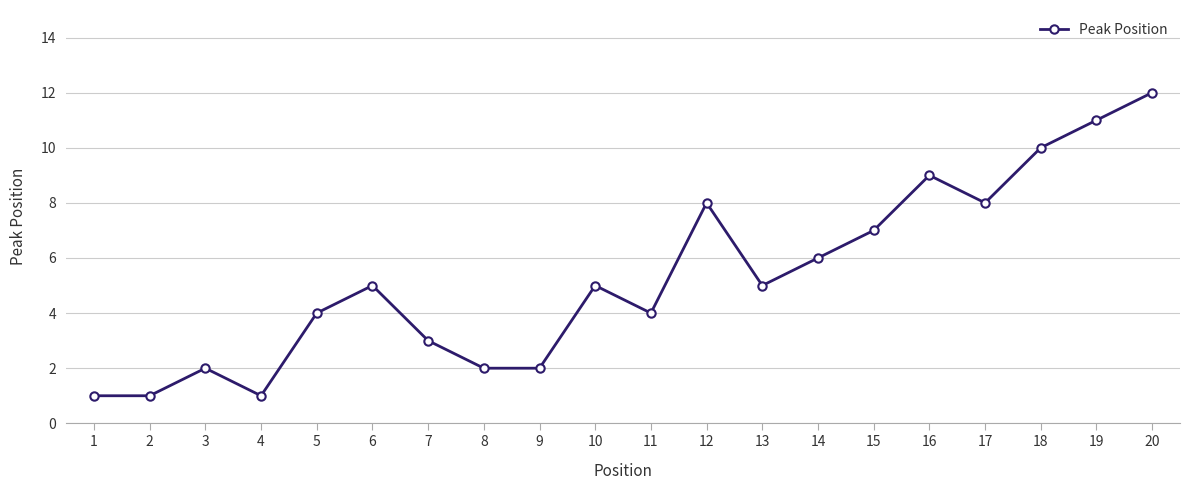

How many points are higher than both their immediate neighbors (excluding endpoints)?

5